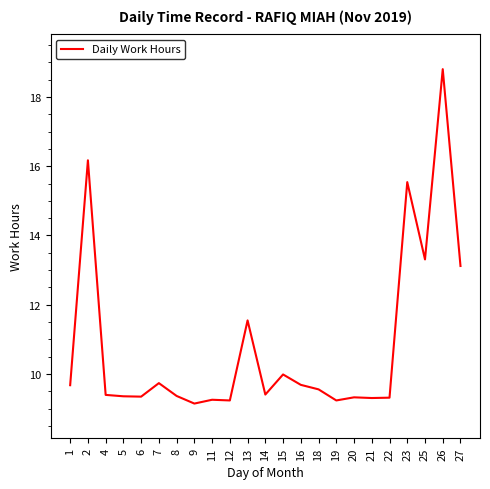

Between 7 and 23, which is larger?

23